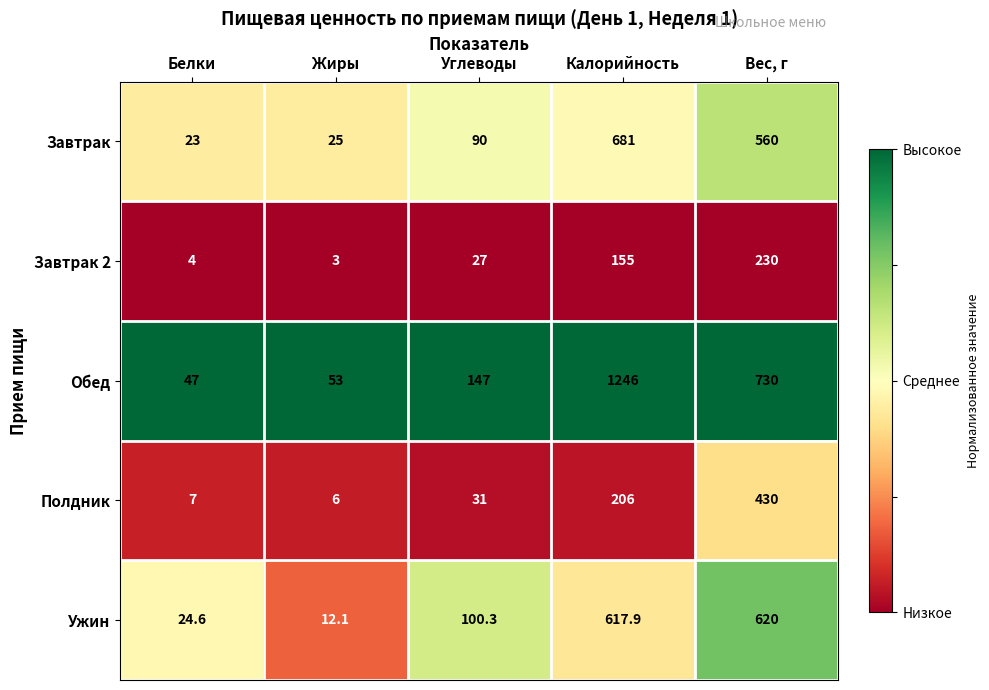

Which series has the largest total across all categories?

Обед